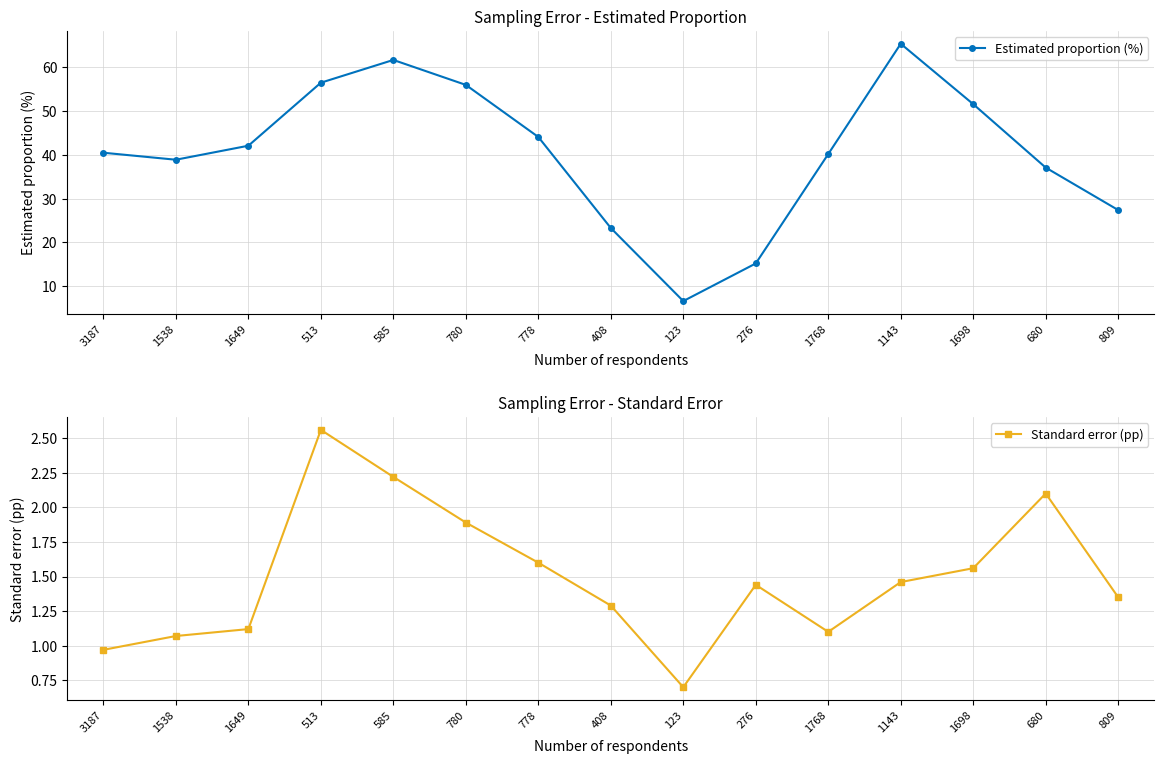

What are all the series names shown in the legend?

Estimated proportion (%), Standard error (pp)